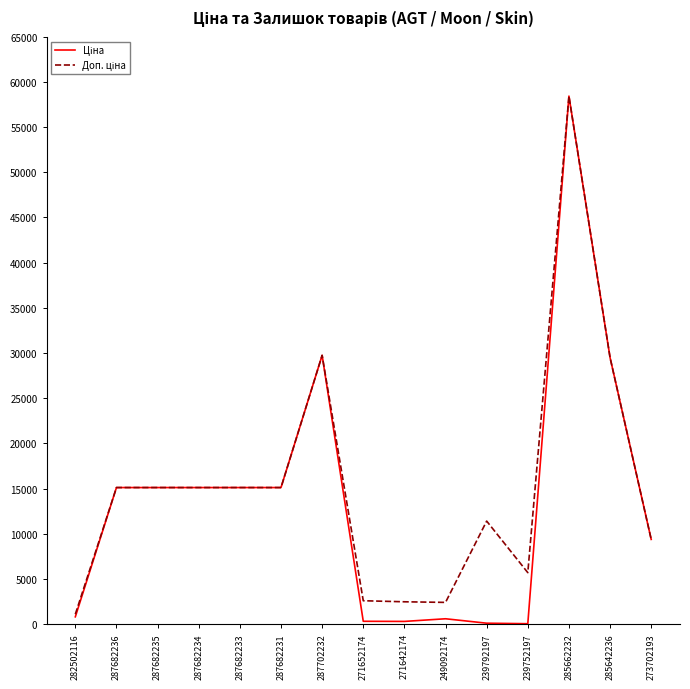

Does the chart have visible grid lines?

No